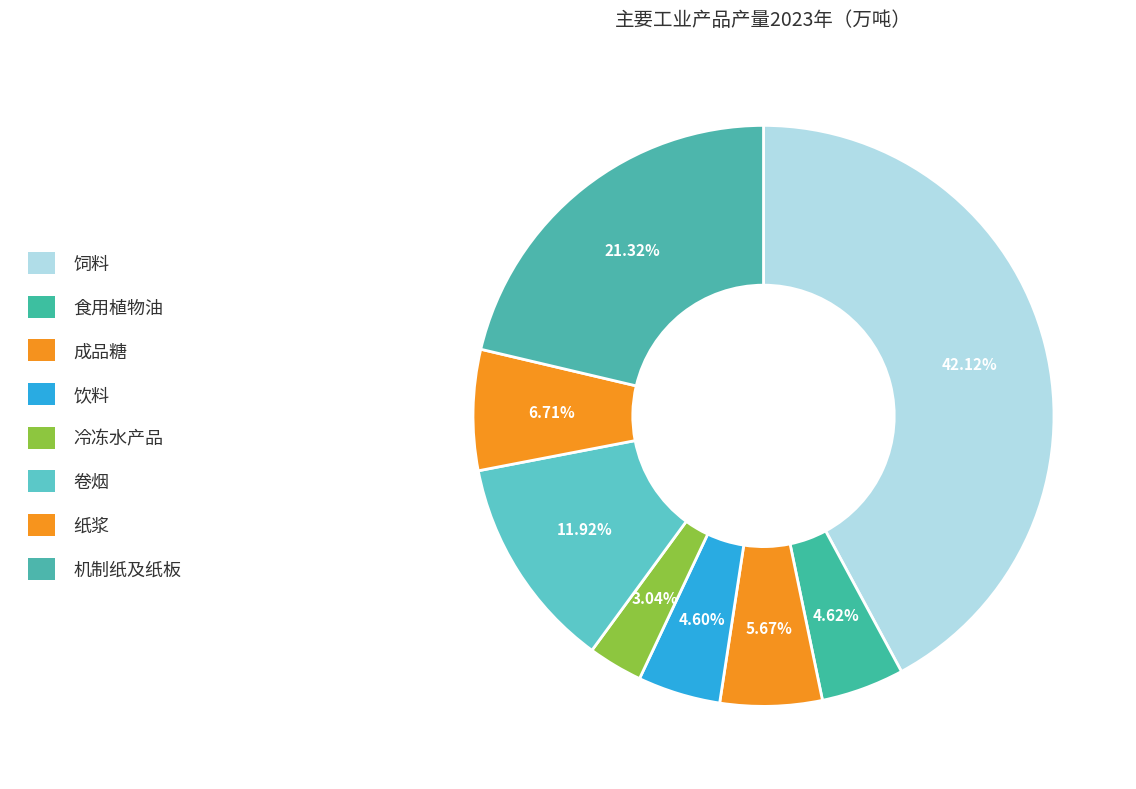

To the nearest percent, what is the combined percentage of 冷冻水产品 and 饲料?

45%